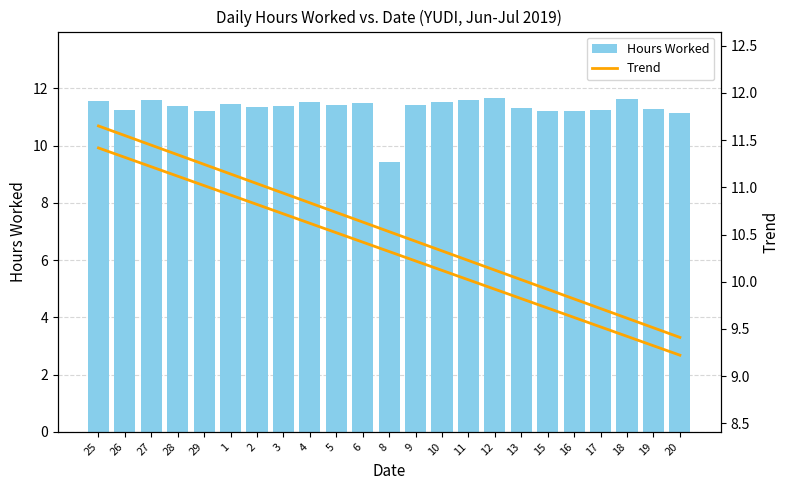

Rank the series by their maximum value, from lowest to highest.

Trend 2, Hours Worked, Trend